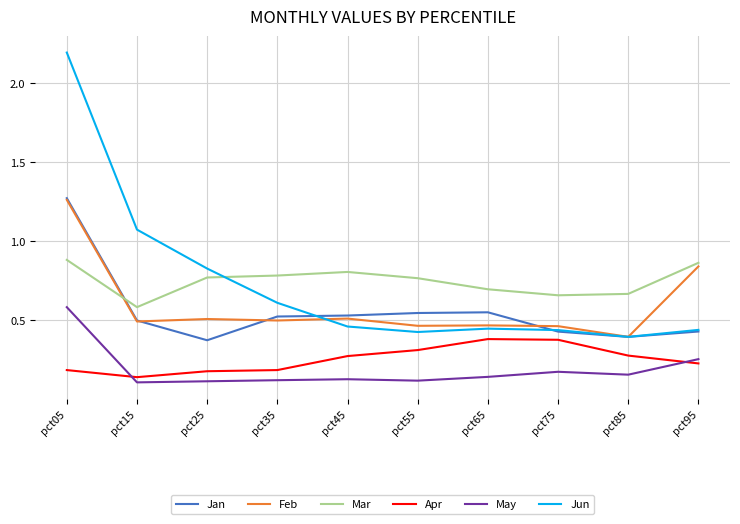

At which category is the sum across all series the highest?

pct05